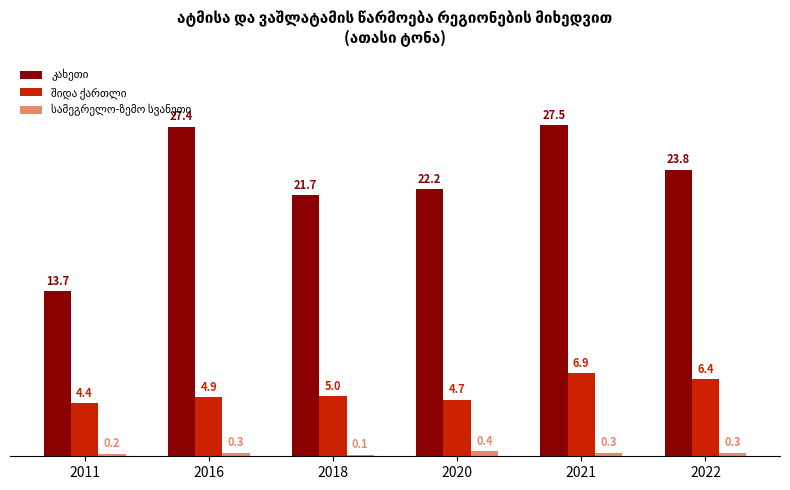

What is the greatest value displayed?

27.5